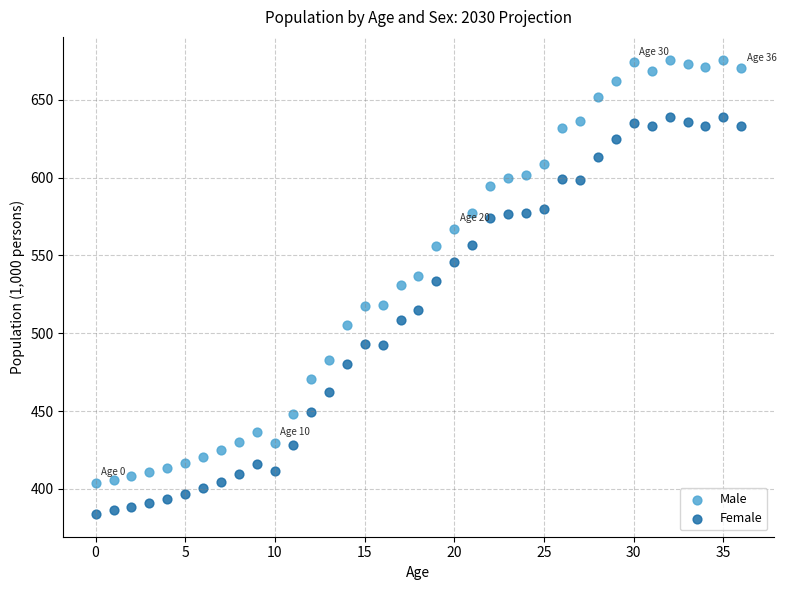

What are all the series names shown in the legend?

Male, Female